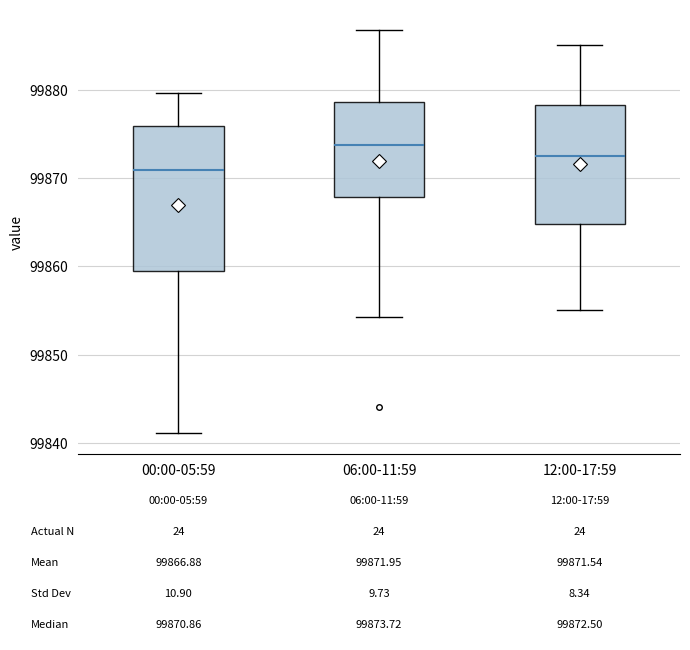

Which box is the tallest, from its lower edge to its upper edge?

00:00-05:59